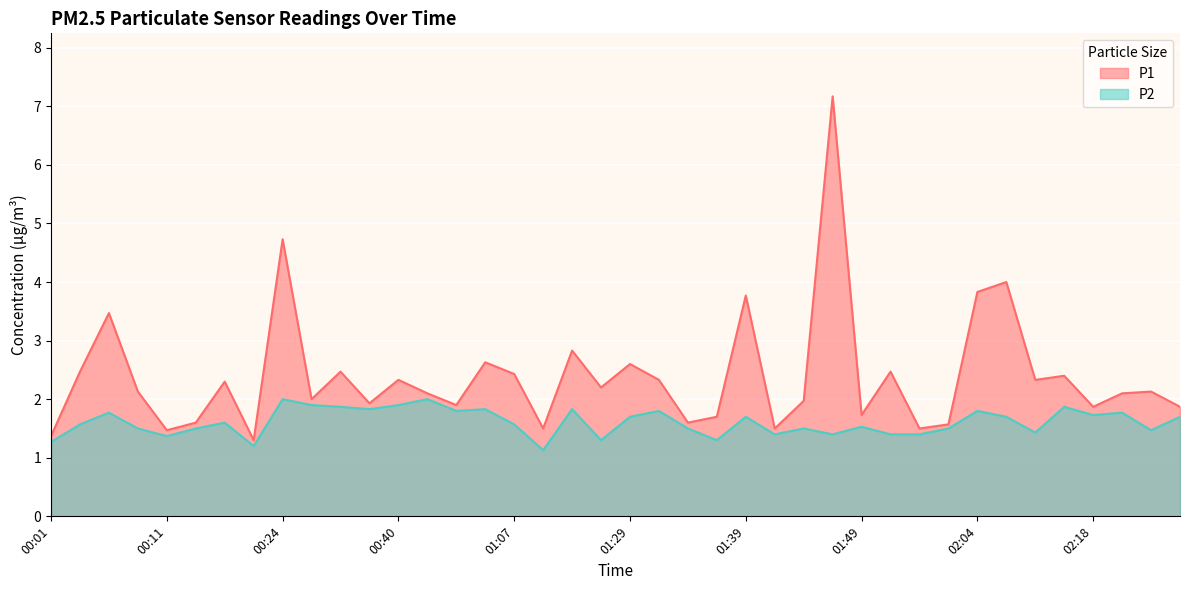

True or false: P1 has more than 0 points higher than both neighbors.

True